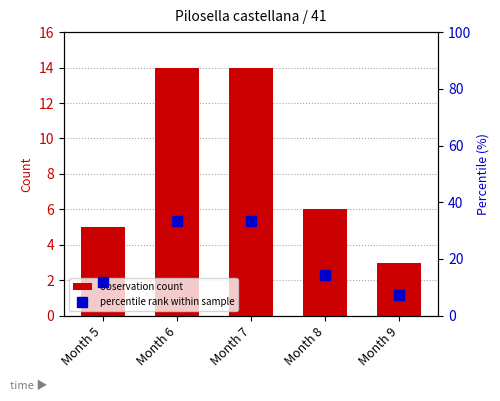

Which series has the widest spread of values?

percentile rank within sample